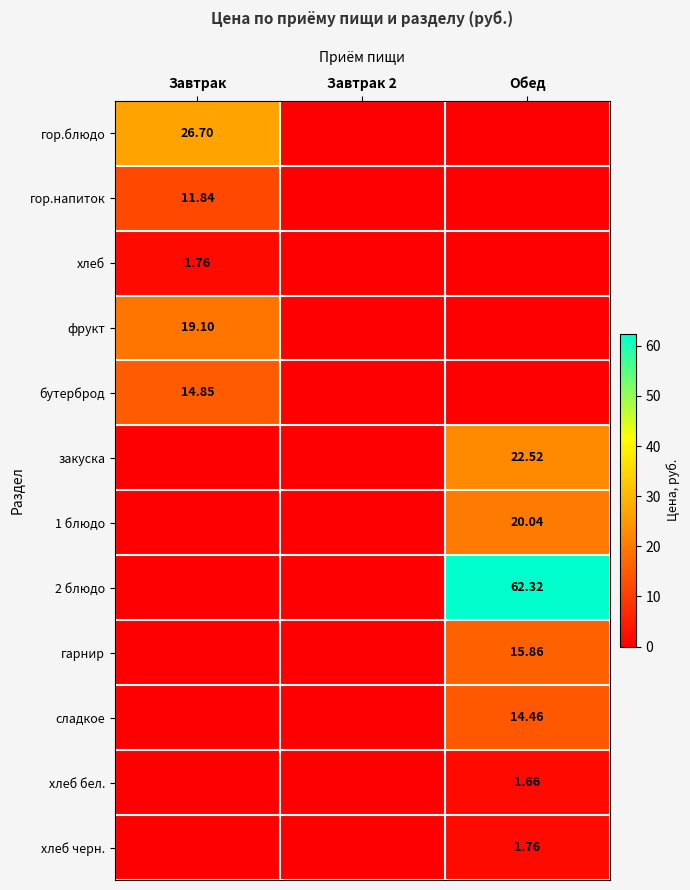

Between Завтрак and Обед, which is larger?

Завтрак